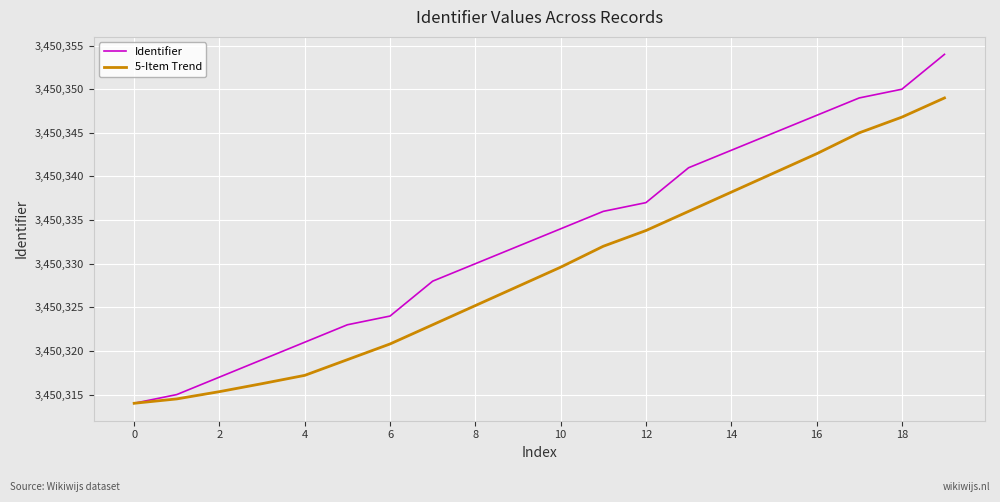

Which series has the largest range (max minus min)?

Identifier